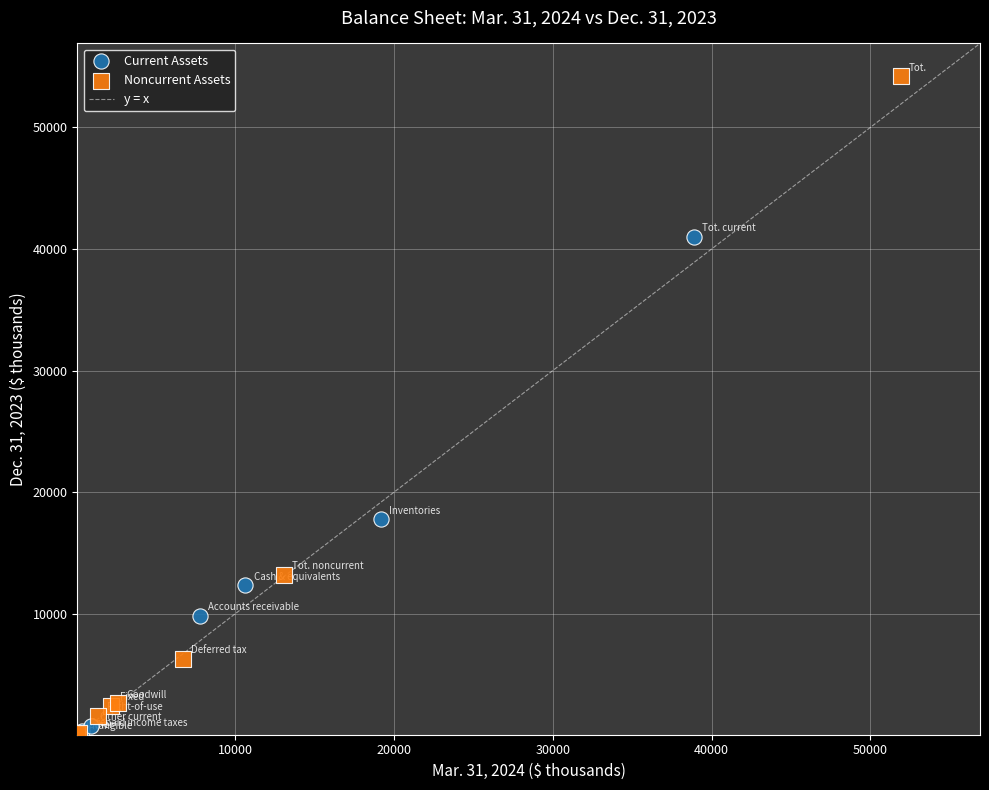

Which series reaches the maximum Y coordinate?

Noncurrent Assets